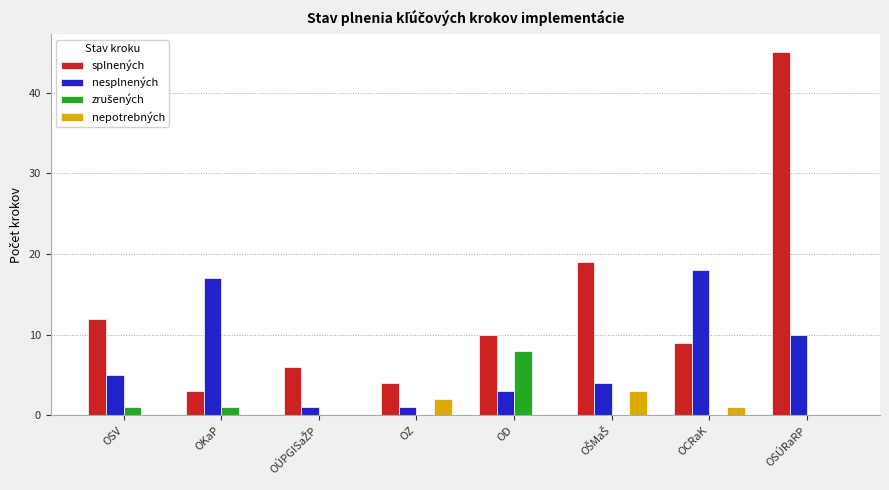

At which category is the sum across all series the highest?

OSÚRaRP